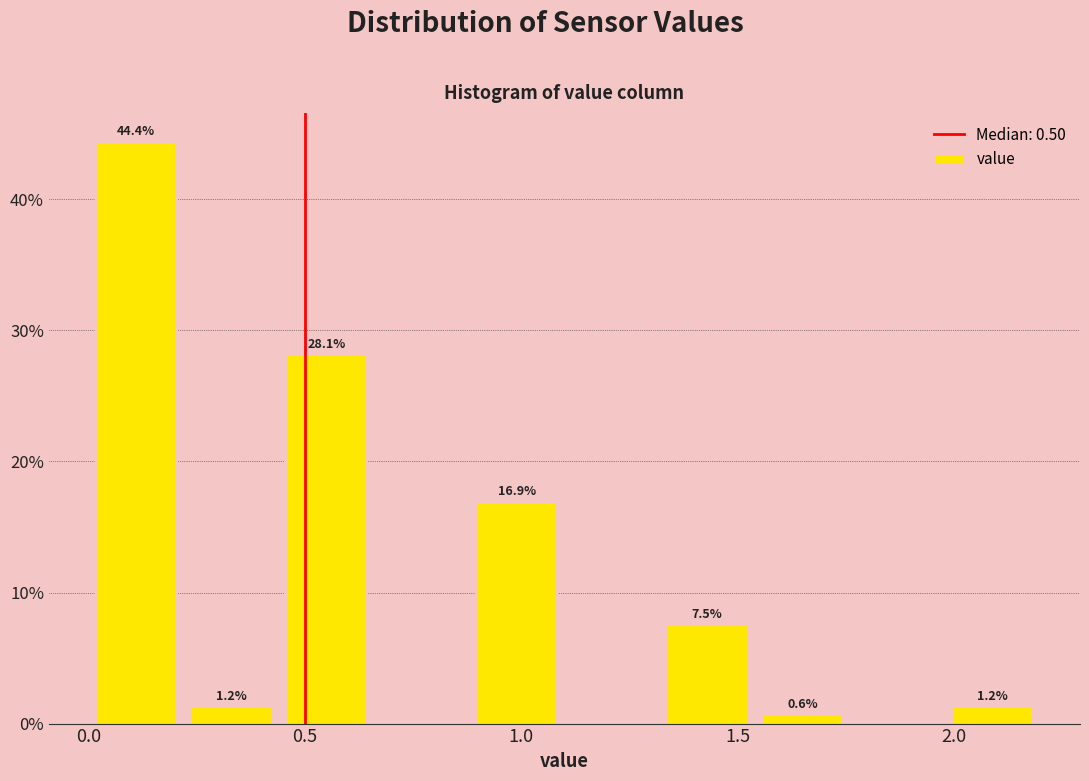

Which range on the x-axis has the tallest bar?

0.00 to 0.22